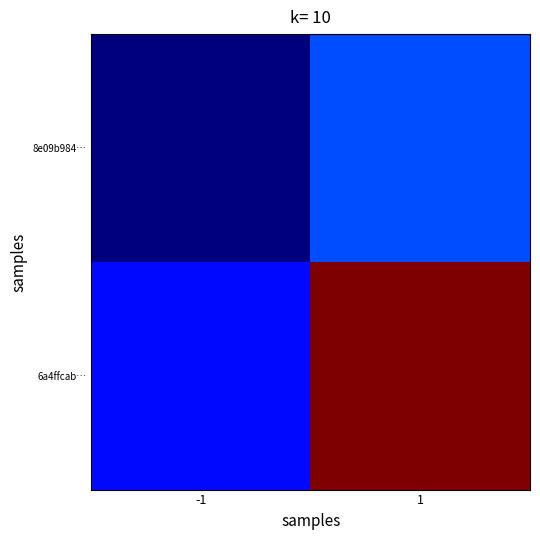

At how many categories does at least one series exceed 0?

2